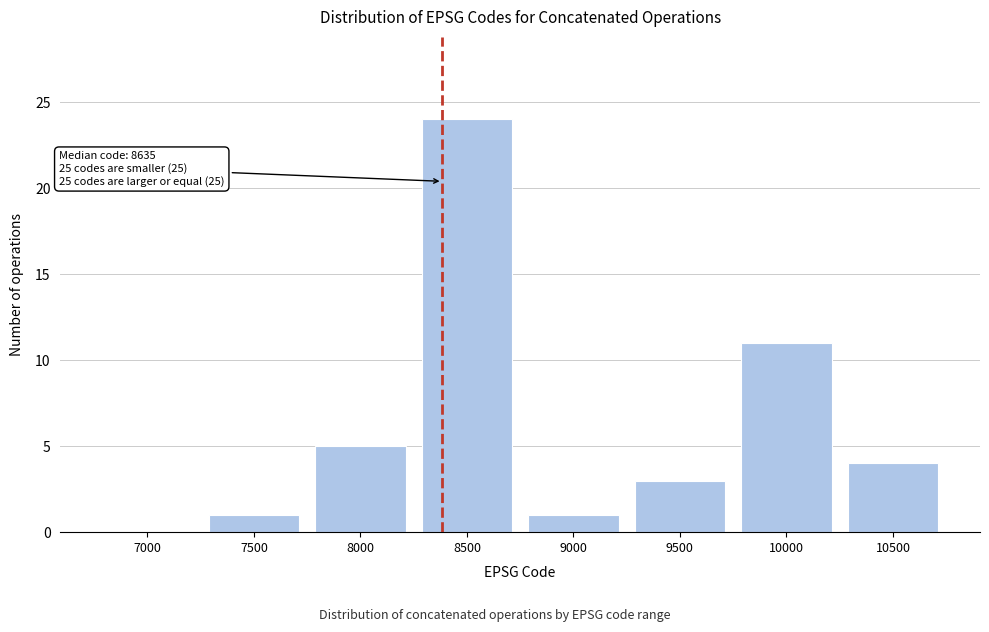

Reading left to right, transcribe all the data shown in this chart.

7000=0	7500=1	8000=5	8500=24	9000=1	9500=3	10000=11	10500=4